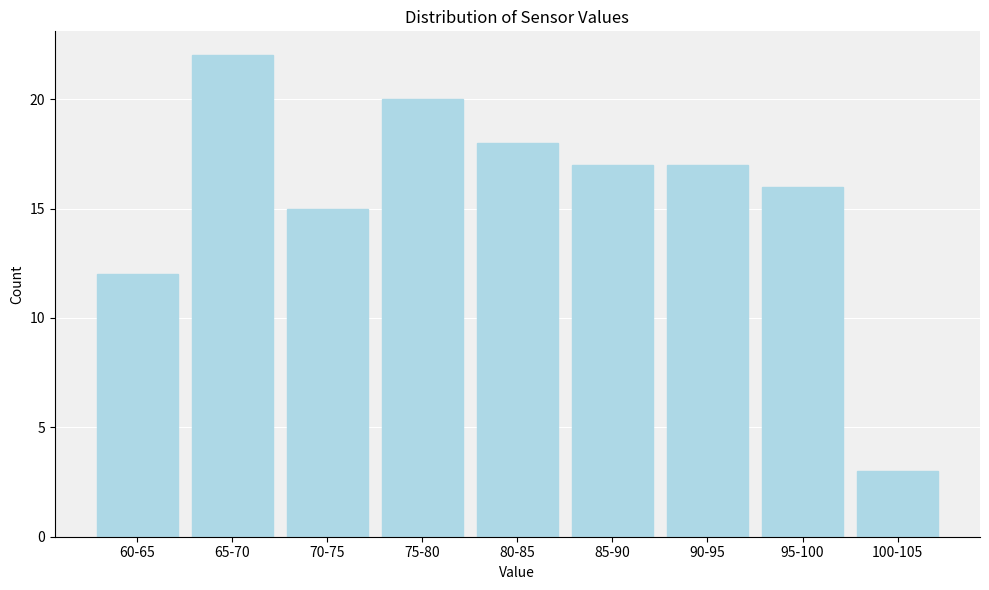

Reading right to left, extract all data points from this chart.

3	16	17	17	18	20	15	22	12